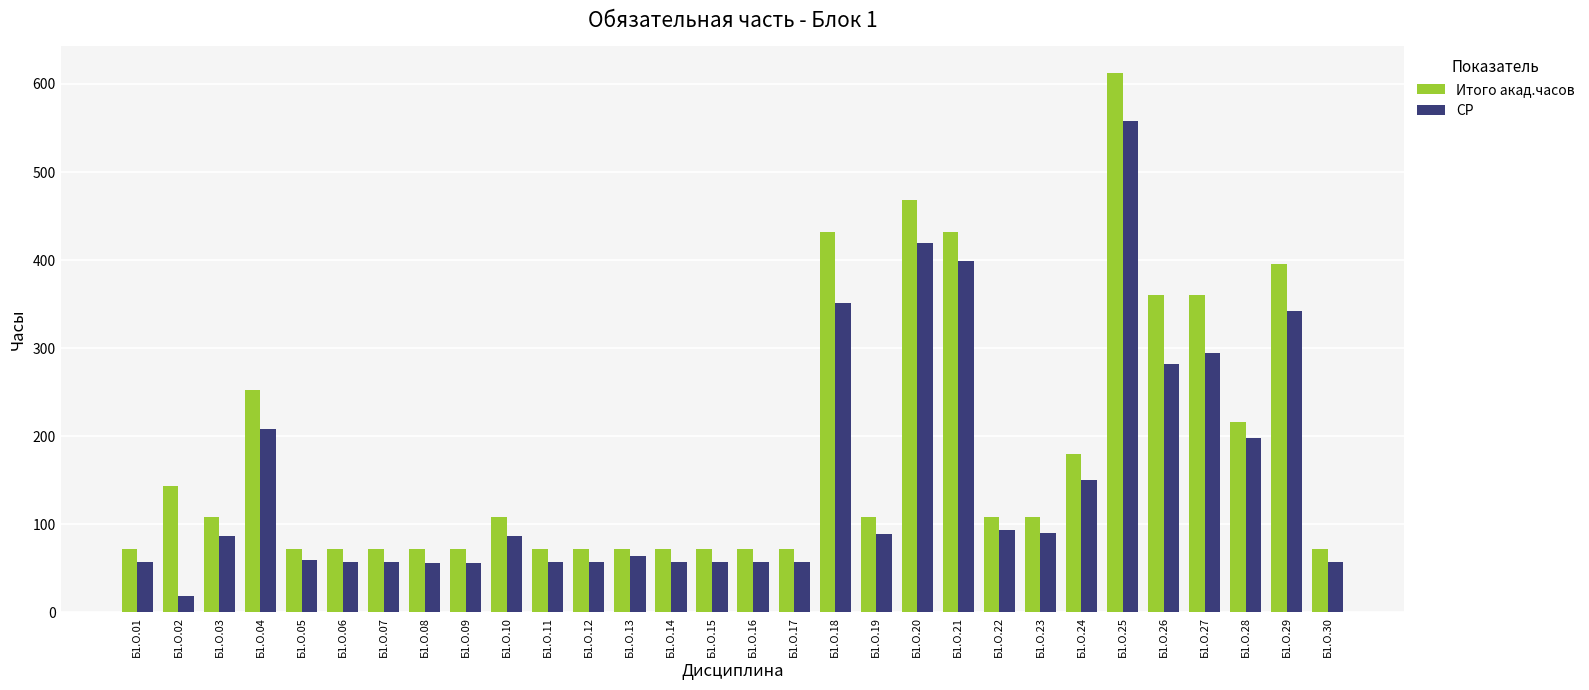

What is the difference between the maximum and second lowest values in the Итого акад.часов series?

540.0